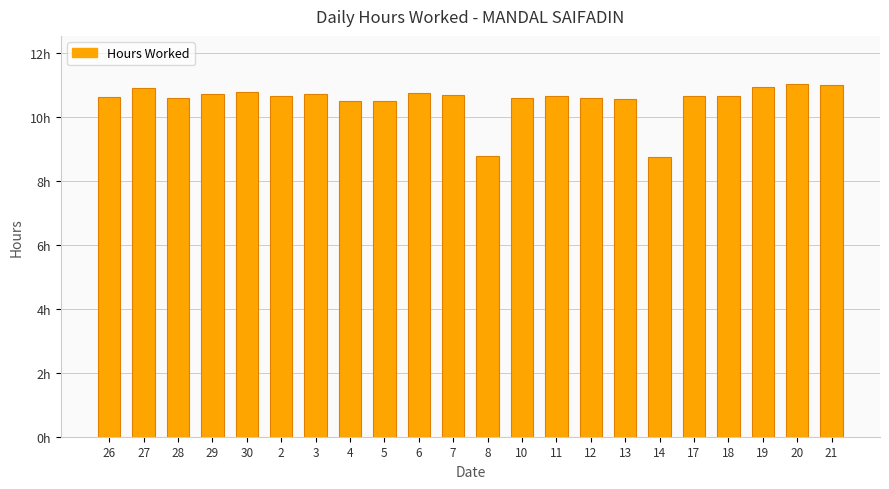

Are the bars horizontal?

No